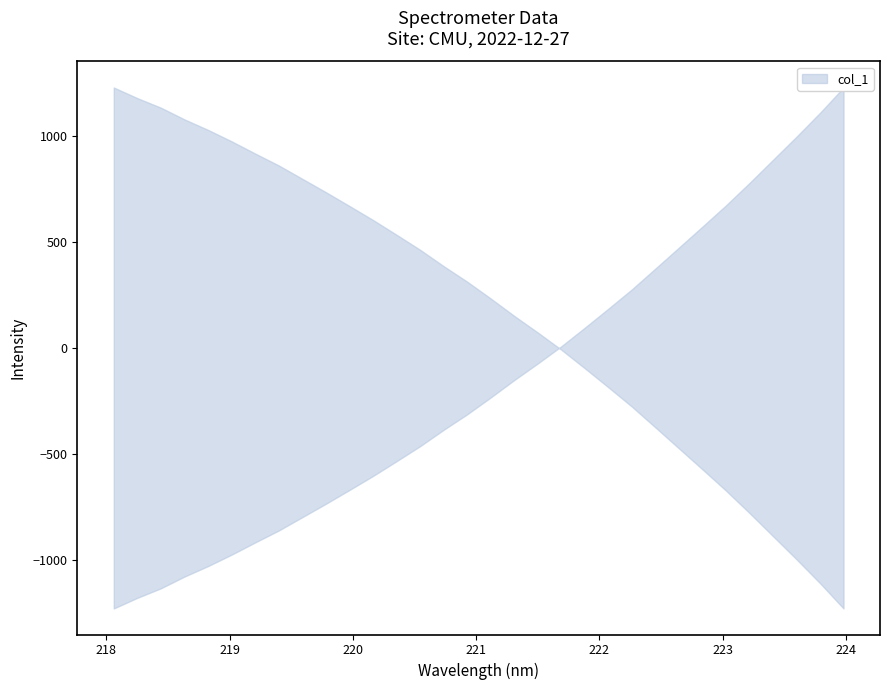

Is the value of x at 26 greater than the value of y at 6?

No